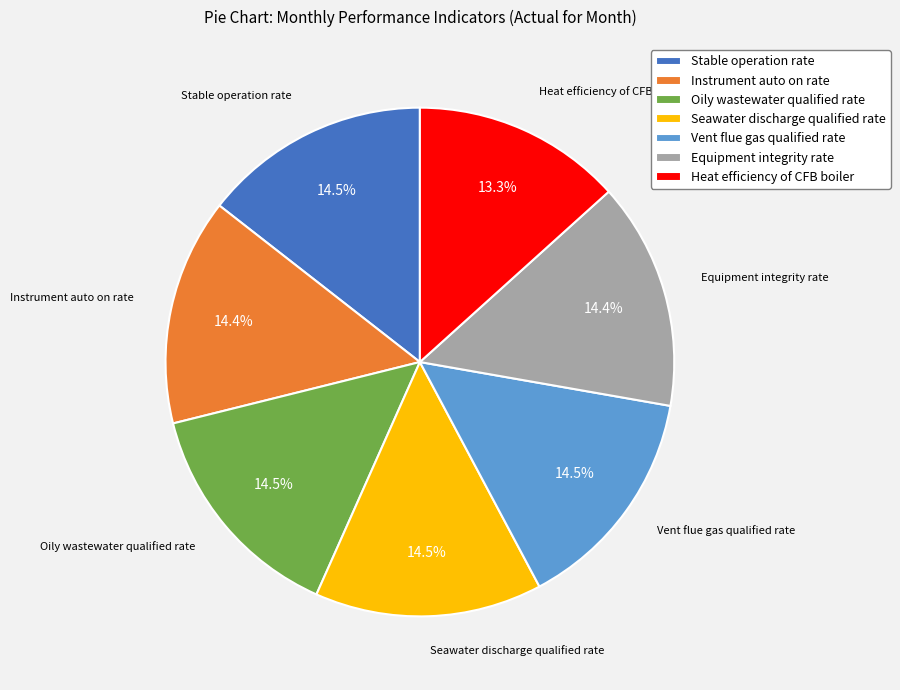

Approximately how many times larger is the value at Heat efficiency of CFB boiler compared to Seawater discharge qualified rate?

0.9